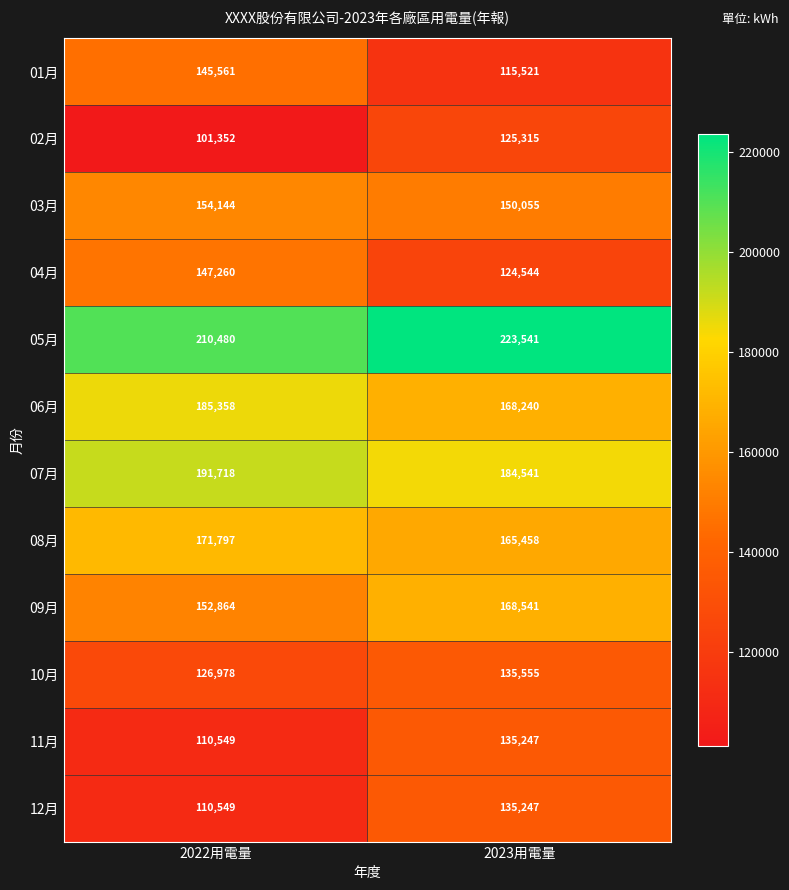

At which category does the chart reach its minimum across all series?

2022用電量